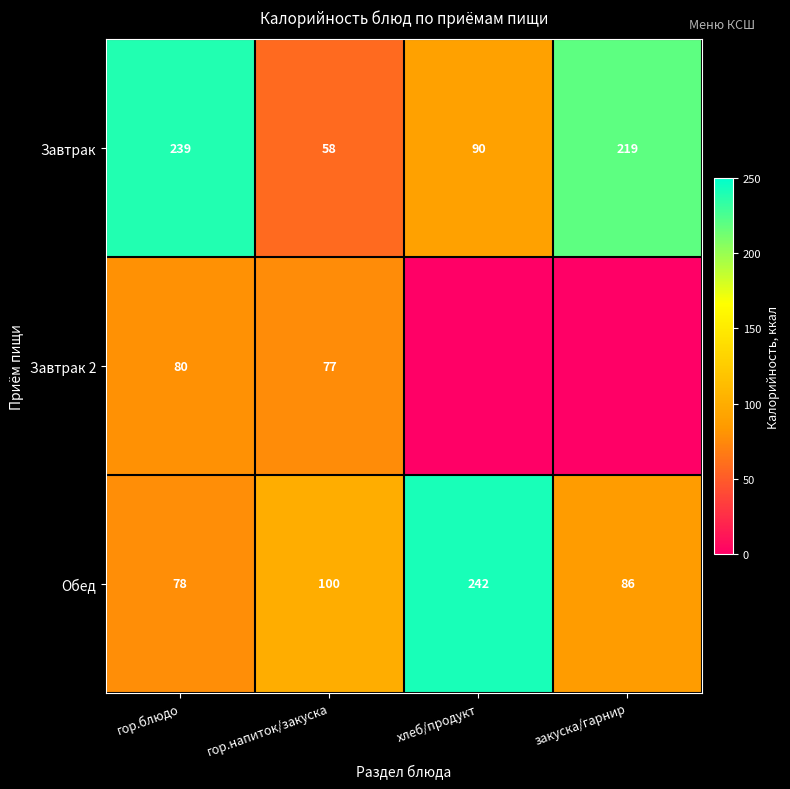

At which label does Завтрак reach its peak?

гор.блюдо